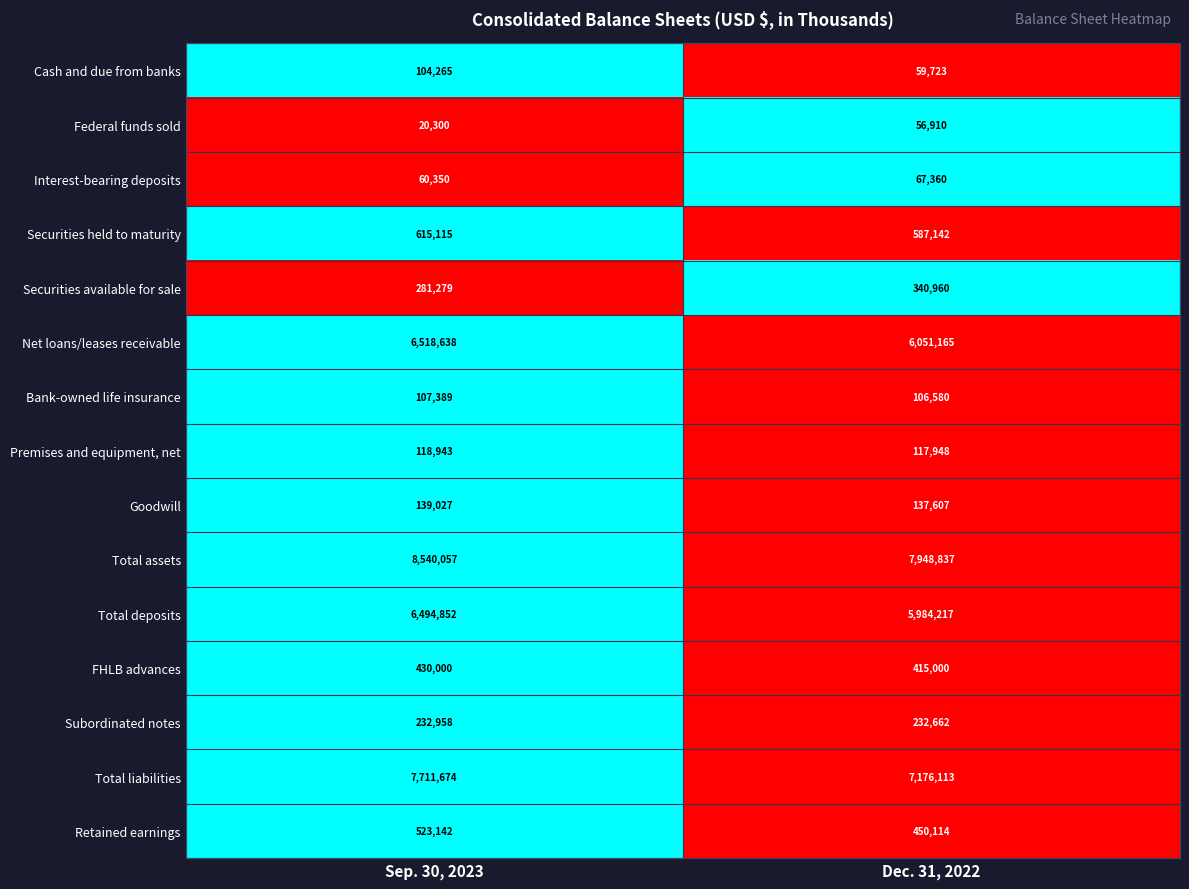

What is the lowest value of the Premises and equipment, net series?

117948